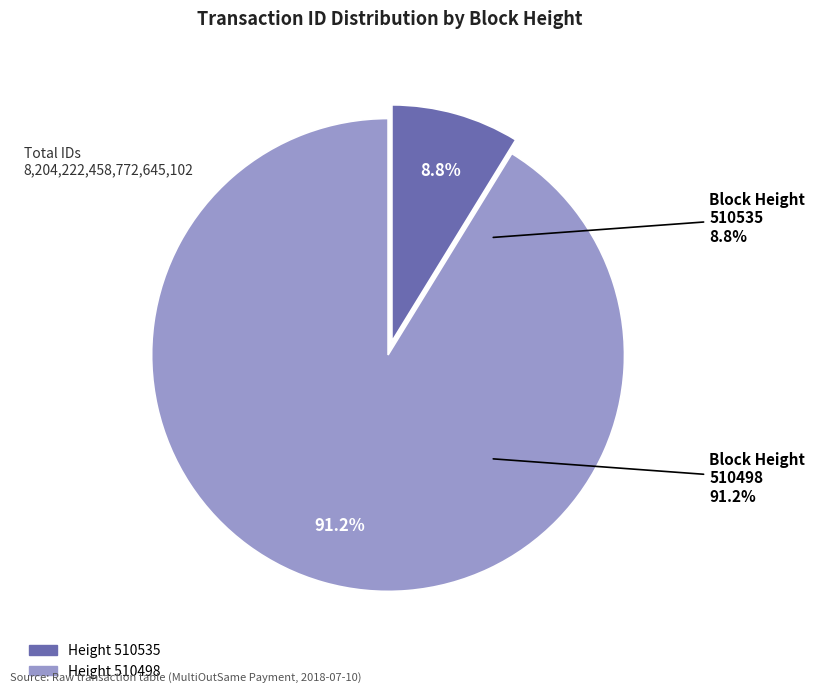

Between 510535 and 510498, which is larger?

510498